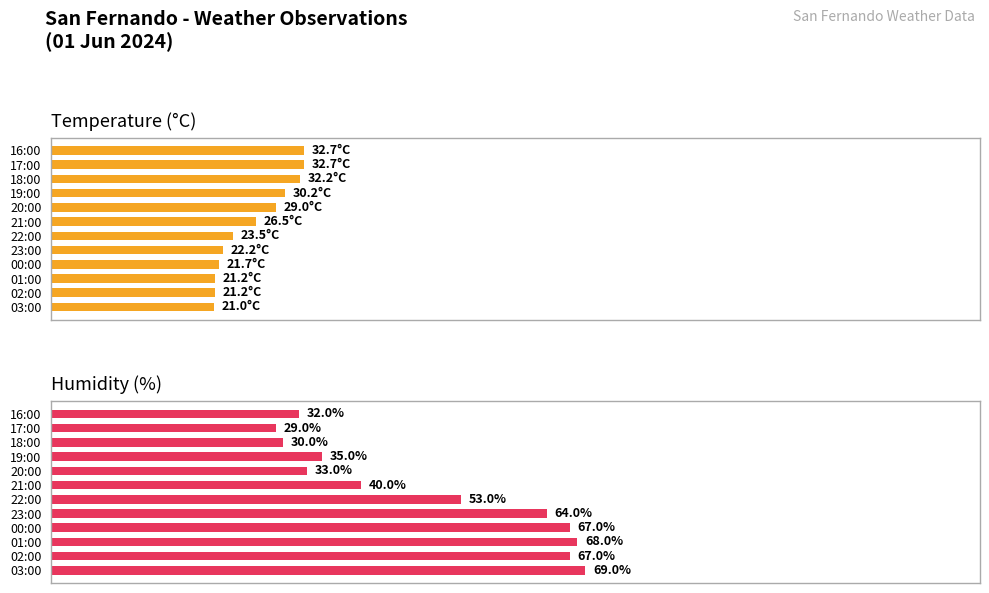

How many data points does each series have?

12